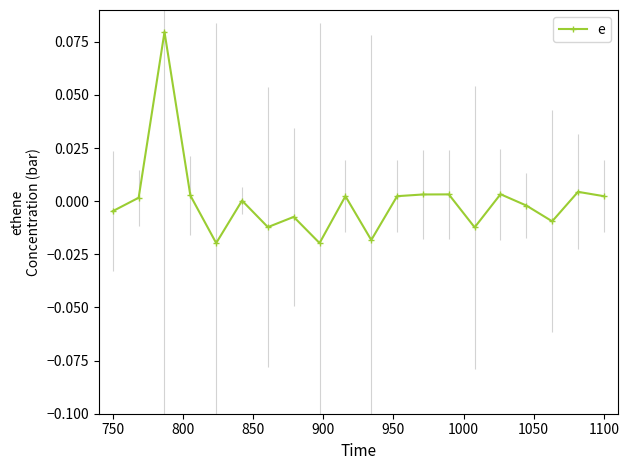

What is the maximum value shown in the chart?

0.1